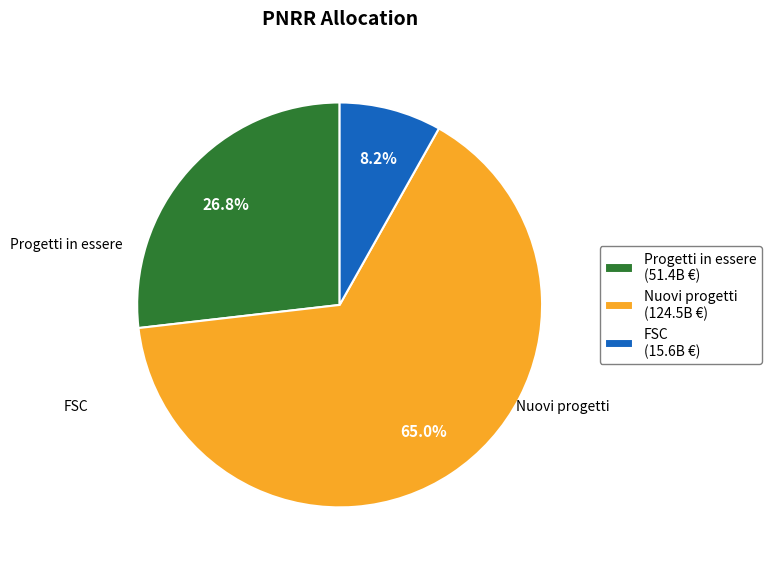

How much of the chart is everything except Progetti in essere?

73.2%